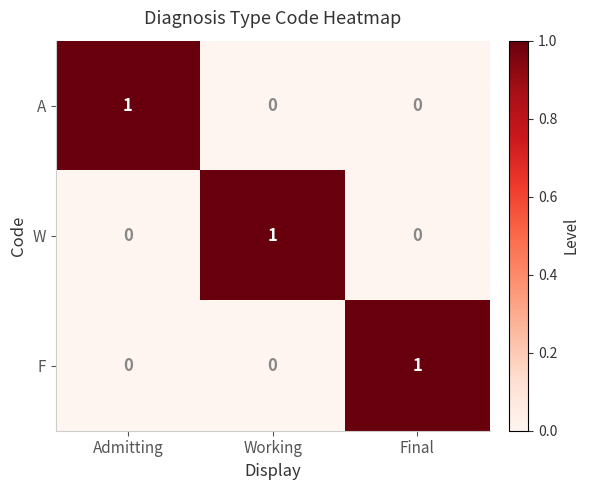

Is the value of F at Admitting greater than the value of A at Admitting?

No